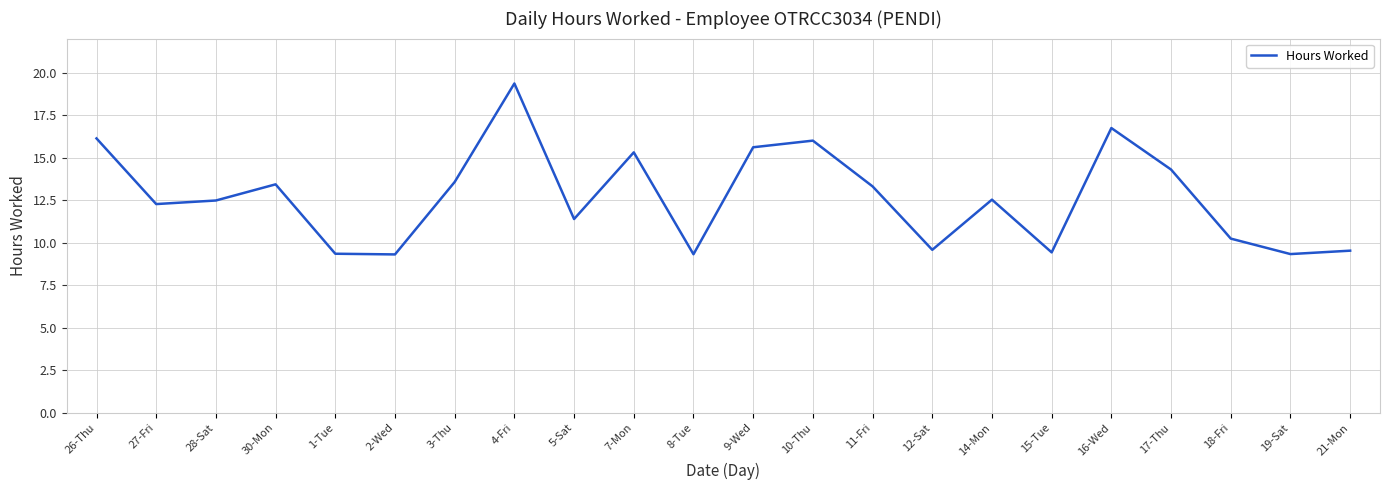

What is the ratio of the value at 2-Wed to the value at 18-Fri?

0.9